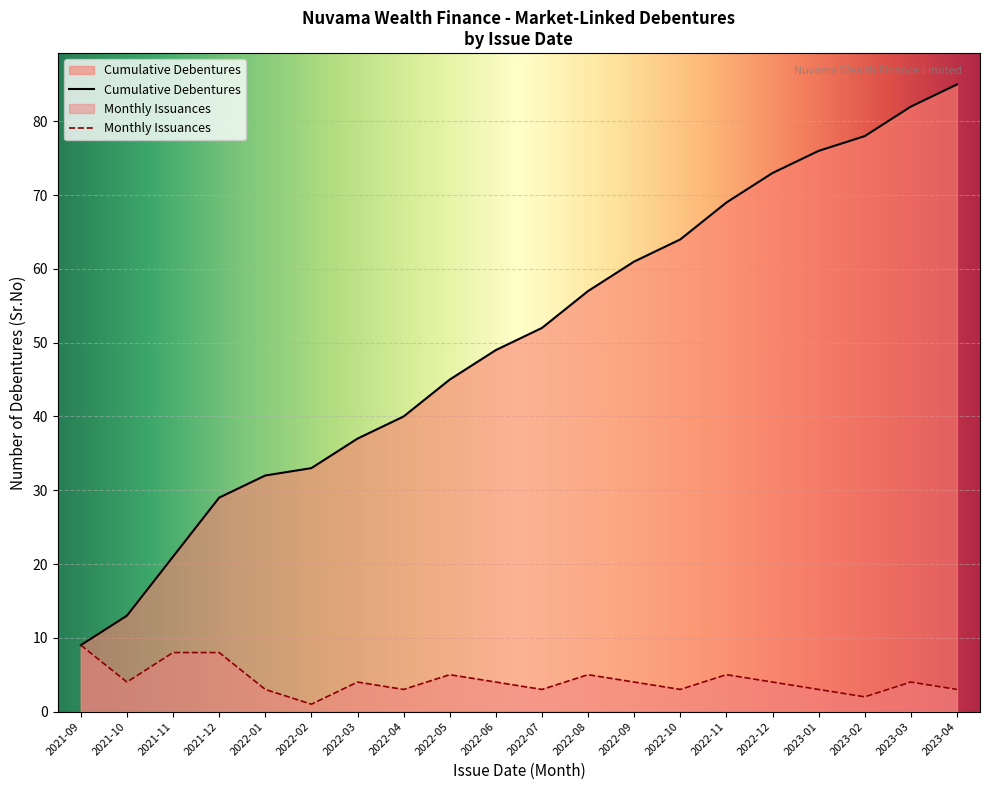

The Cumulative Debentures series shows 66 at 2022-04. True or false?

False